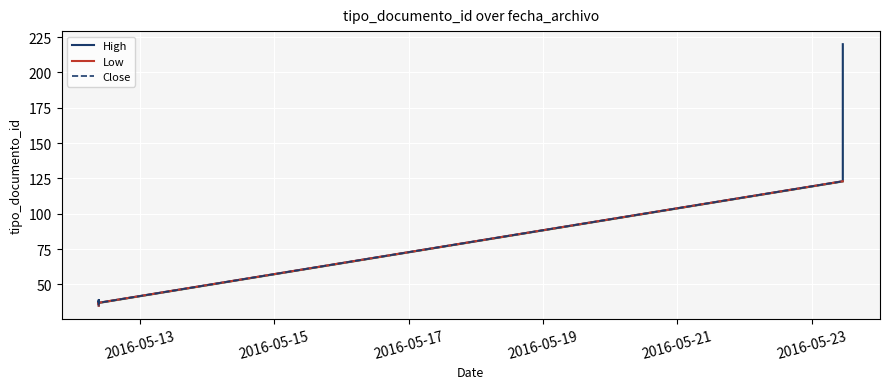

What is the difference between the highest and lowest values at 2016-05-15?

1